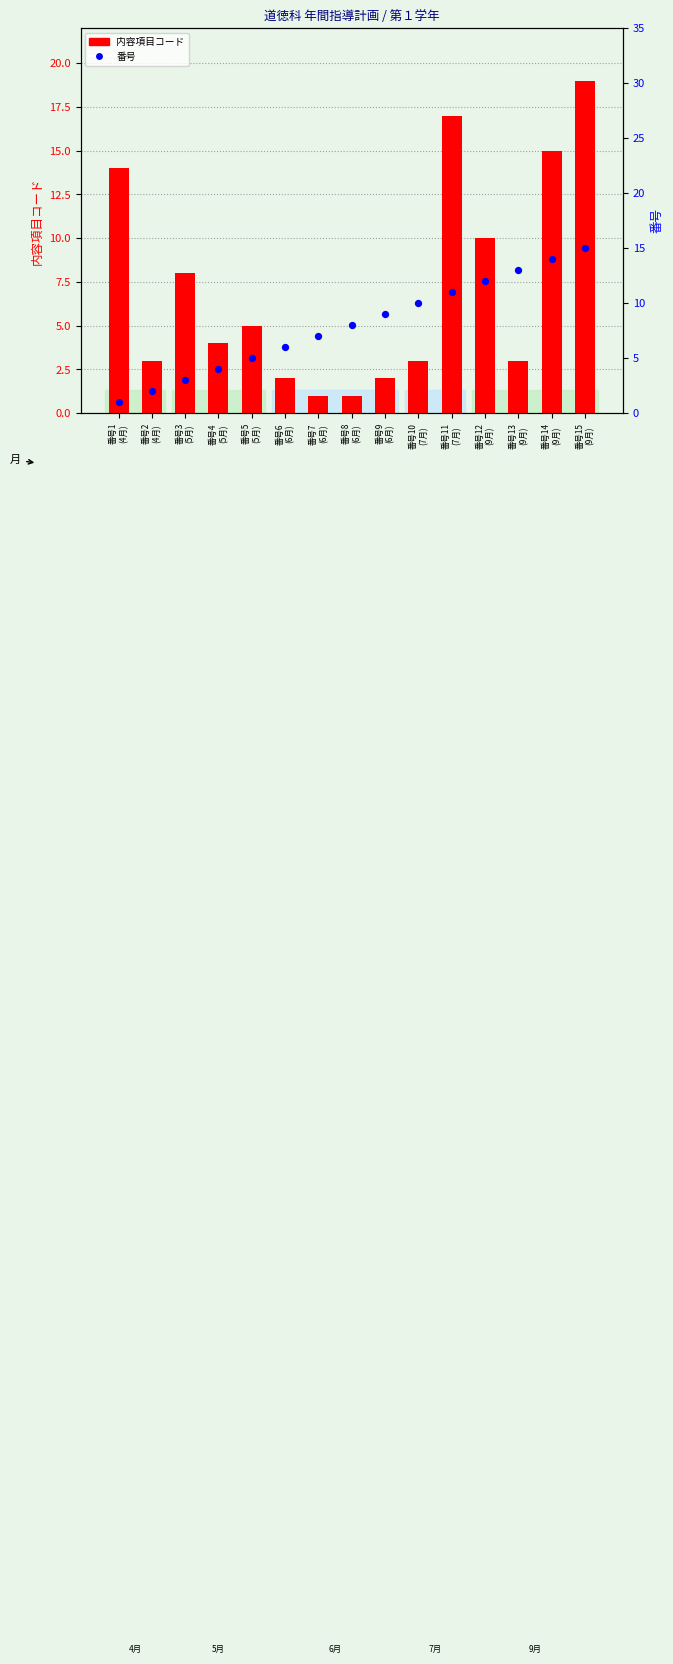

What are all the series names shown in the legend?

内容項目コード, 番号